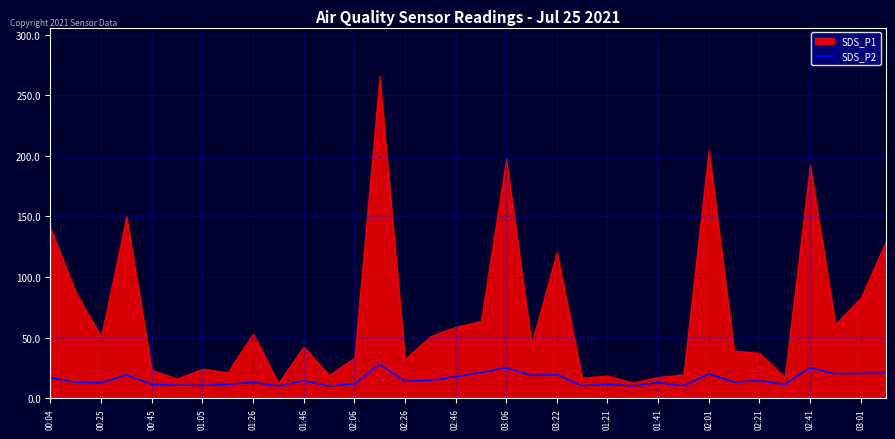

The value of SDS_P2 at 02:26 is 14.0. True or false?

True